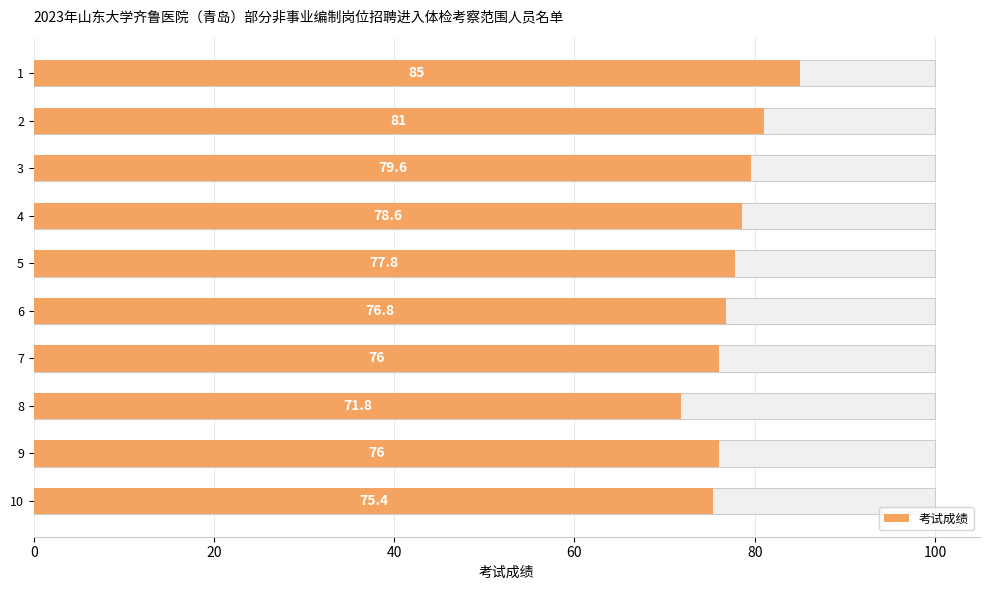

What is the maximum value shown in the chart?

85.0